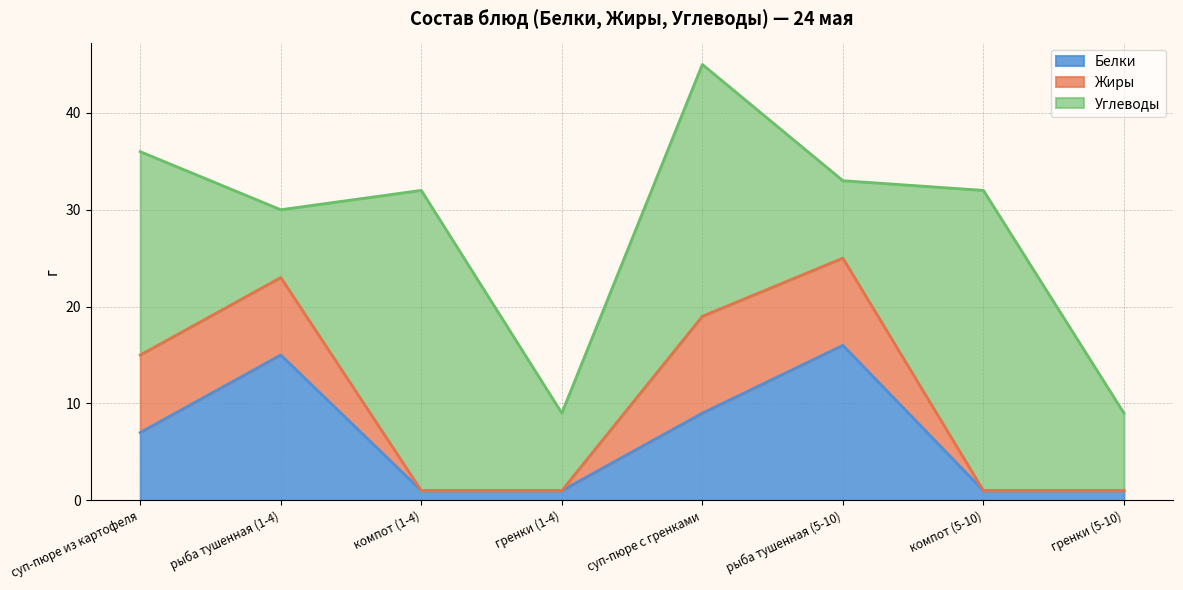

What are all the series names shown in the legend?

Белки, Жиры, Углеводы